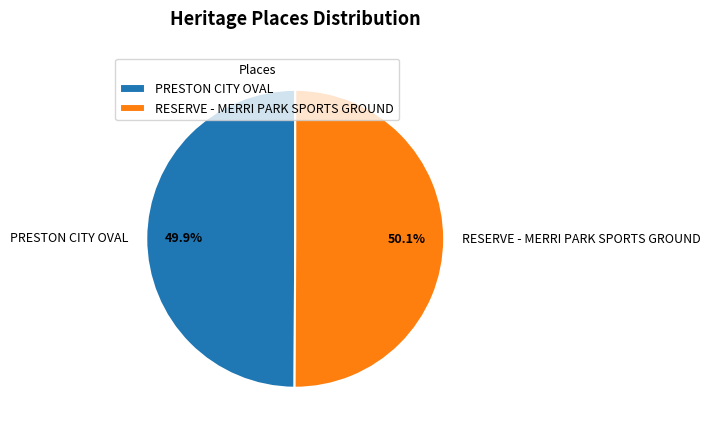

To the nearest percent, what percentage of the pie is PRESTON CITY OVAL?

50%